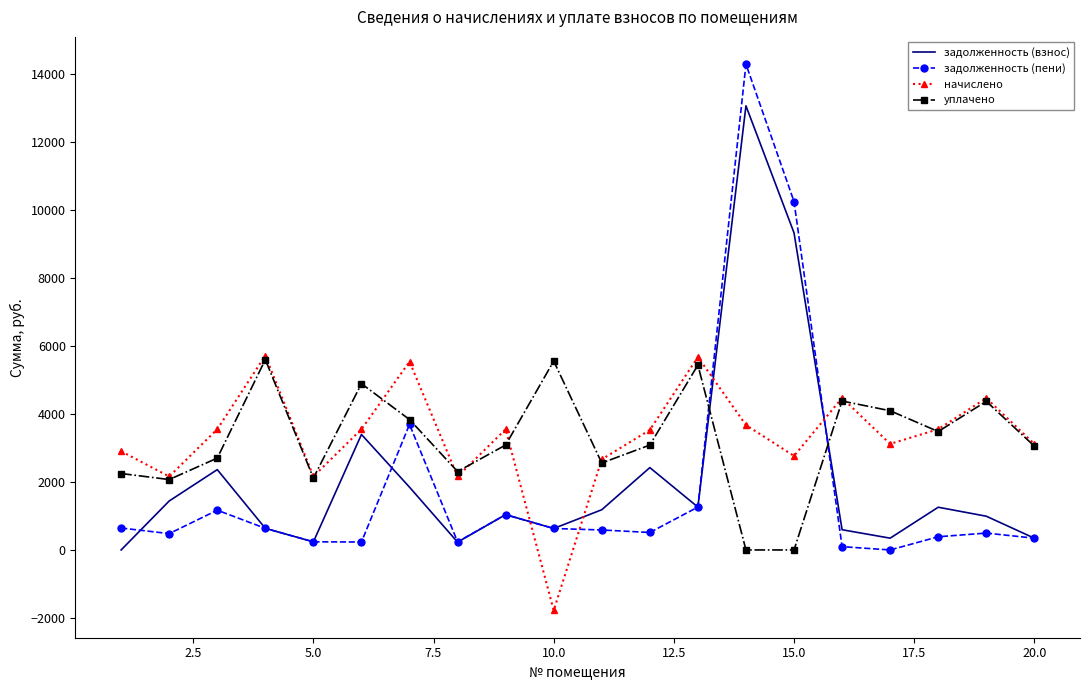

What is the minimum value shown in the chart?

-1778.0